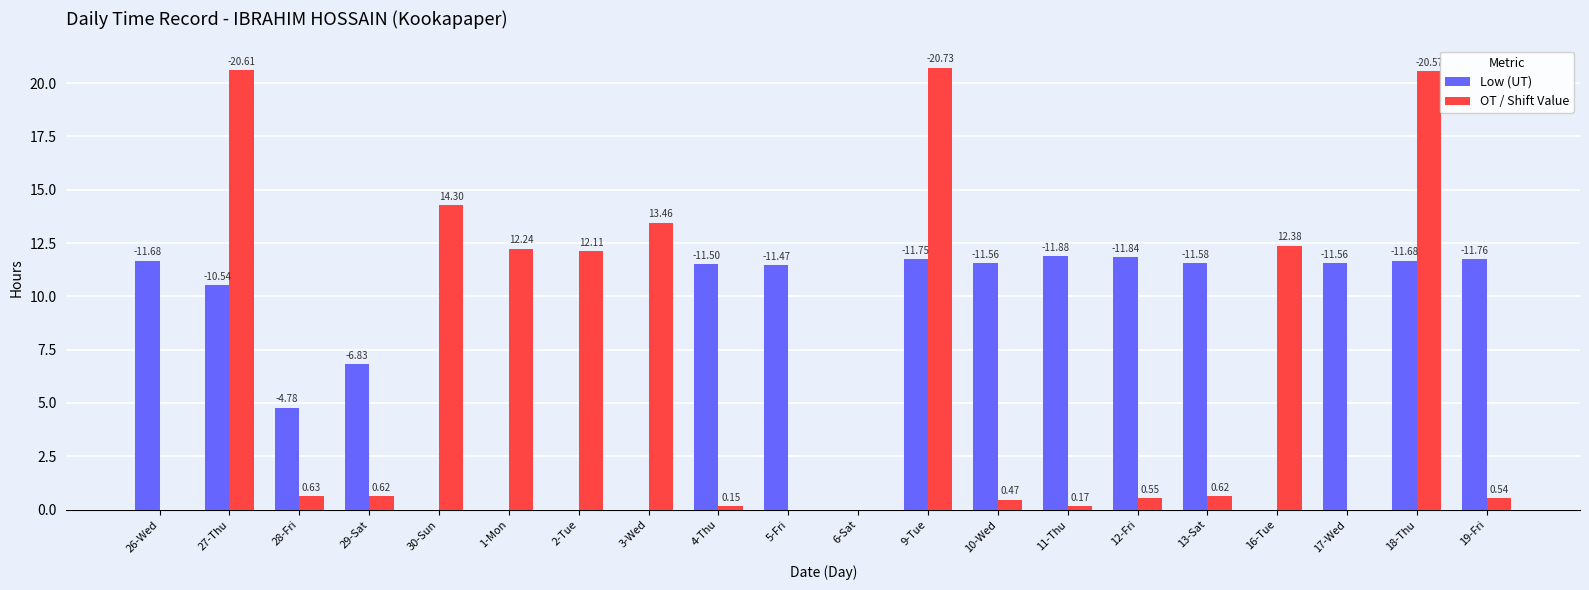

Reading left to right, what are all the values shown in this chart?

Low (UT): 11.7	10.5	4.8	6.8	0.0	0.0	0.0	0.0	11.5	11.5	0.0	11.8	11.6	11.9	11.8	11.6	0.0	11.6	11.7	11.8
OT / Shift Value: 0.0	20.6	0.6	0.6	14.3	12.2	12.1	13.5	0.1	0.0	0.0	20.7	0.5	0.2	0.6	0.6	12.4	0.0	20.6	0.5